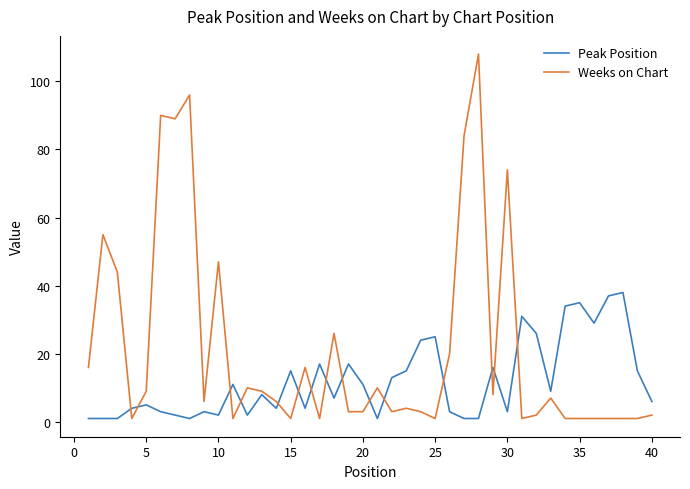

What is the greatest value displayed?

108